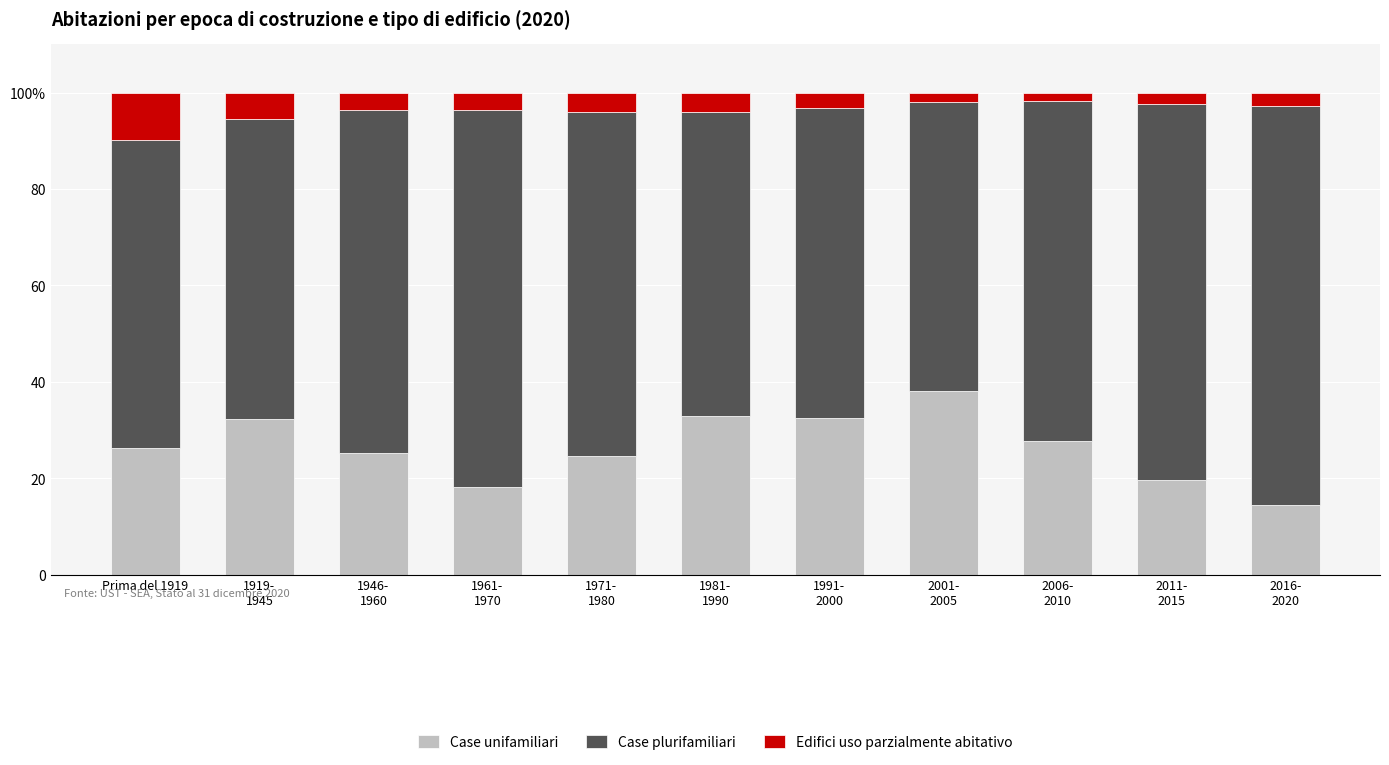

What is the difference between the maximum and second lowest values in the Case plurifamiliari series?

20.5